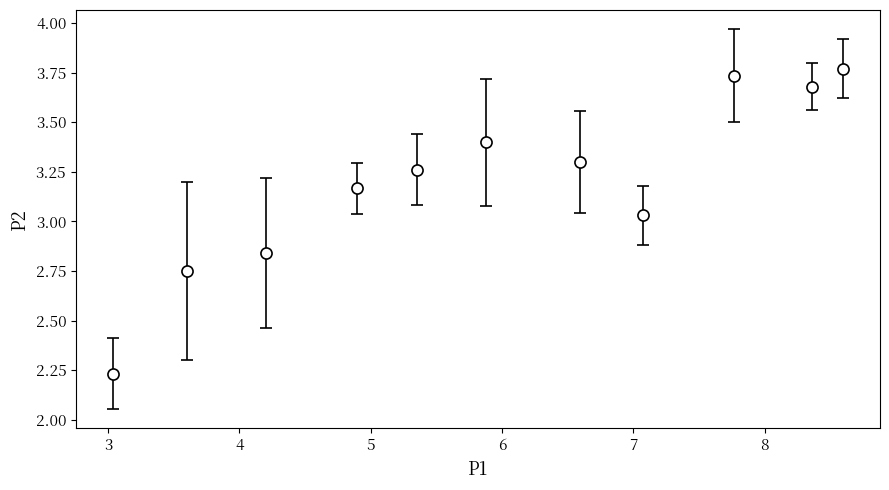

How many interior local peaks (higher than both neighbors) does the data have?

2